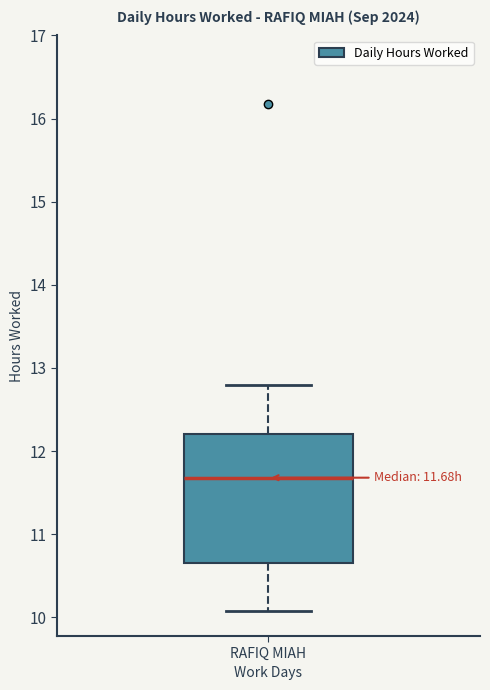

Transcribe this box plot: give where the median line is, the range the box spans, and where the two whiskers end, as read against the y-axis. The values are not printed on the chart, so give them approximately, as read against the axis.

median 11.7, box 10.7 to 12.2, whiskers 10.1 to 12.8